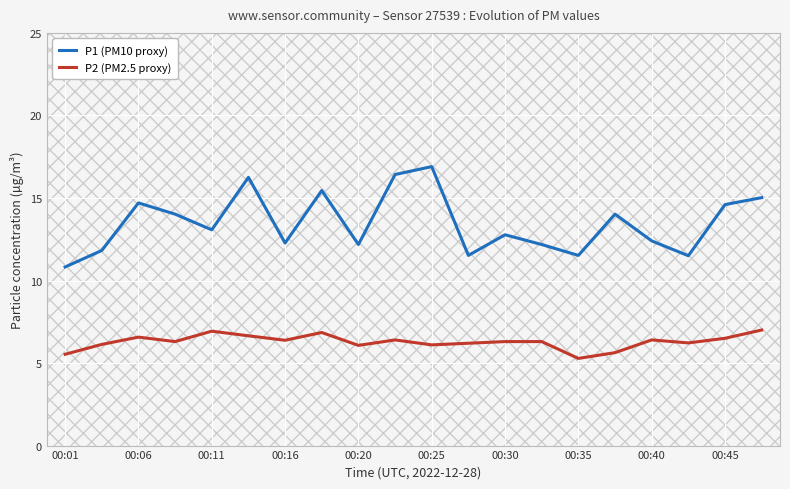

In P1 (PM10 proxy), how many points are lower than both neighbors (excluding endpoints)?

6